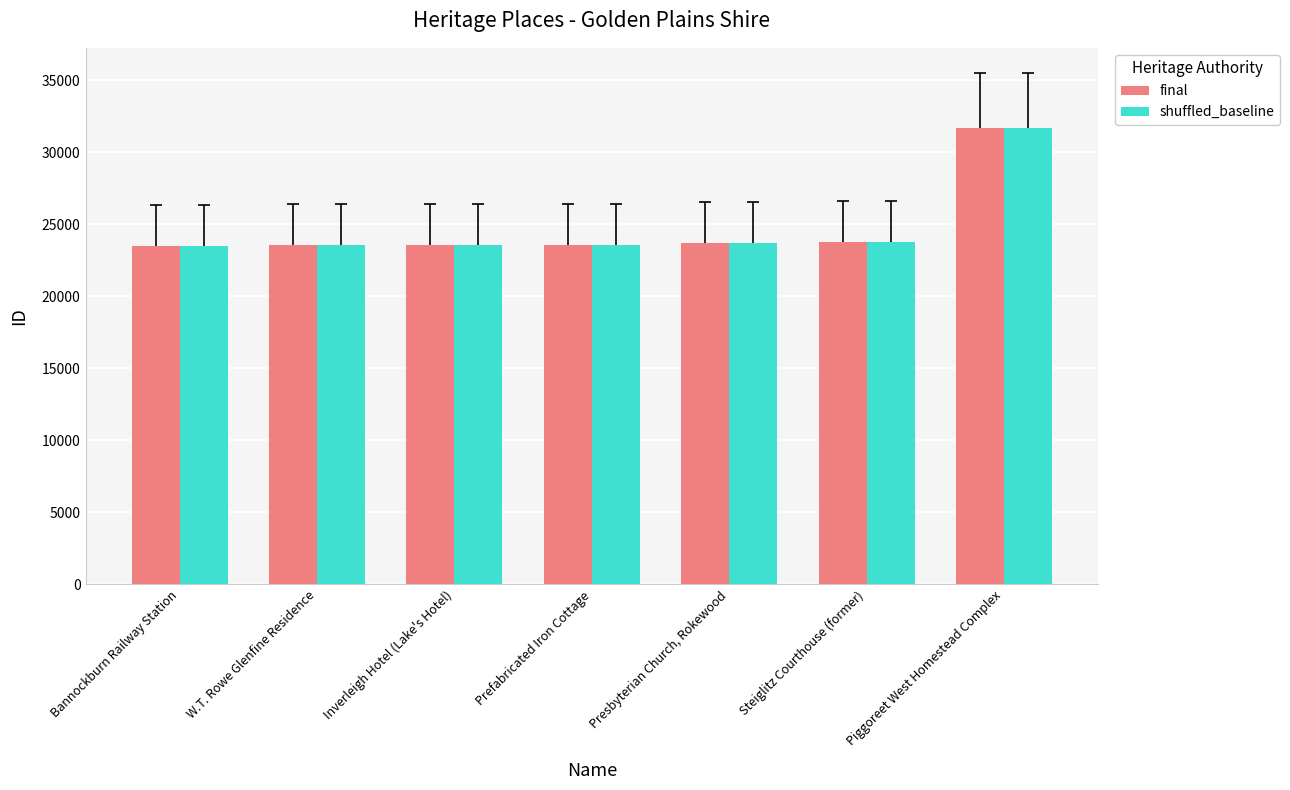

The value of shuffled_baseline at Steiglitz Courthouse (former) is 6320. True or false?

False